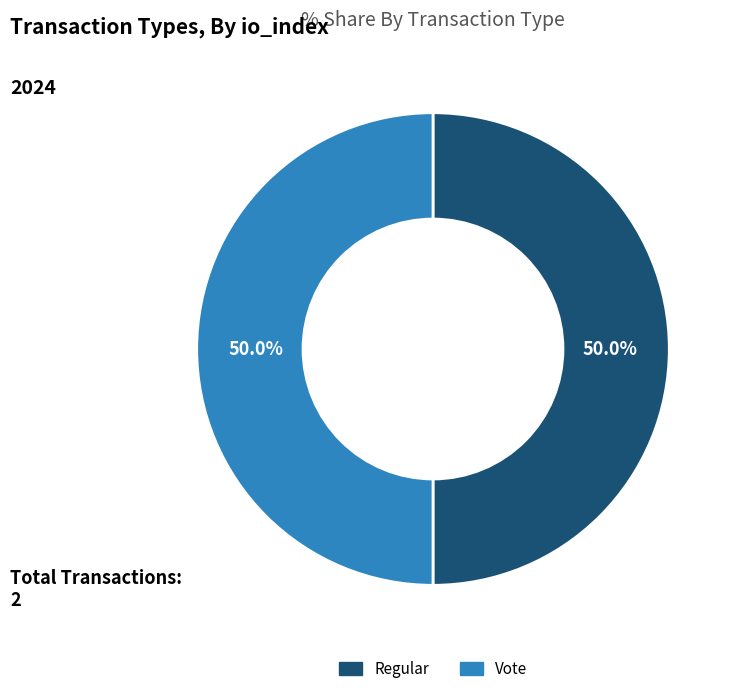

What is the ratio of the value at Vote to the value at Regular?

1.0